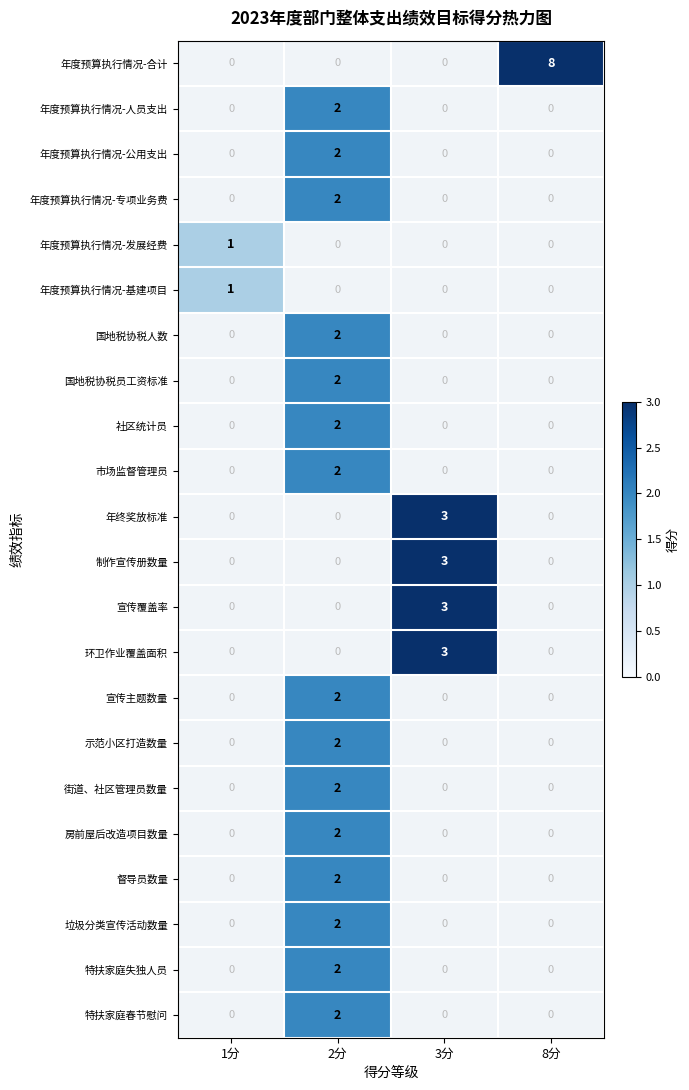

What is the difference between the highest and lowest values at 3分?

3